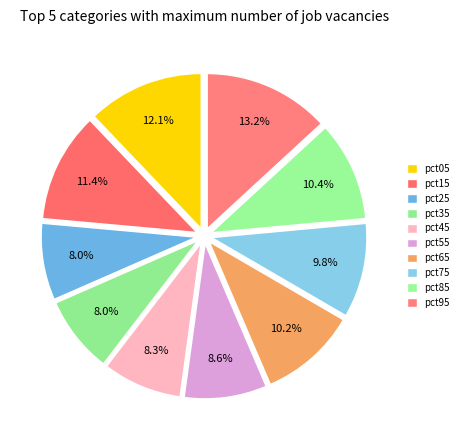

What percentage is the pct65 slice, to the nearest percent?

10%